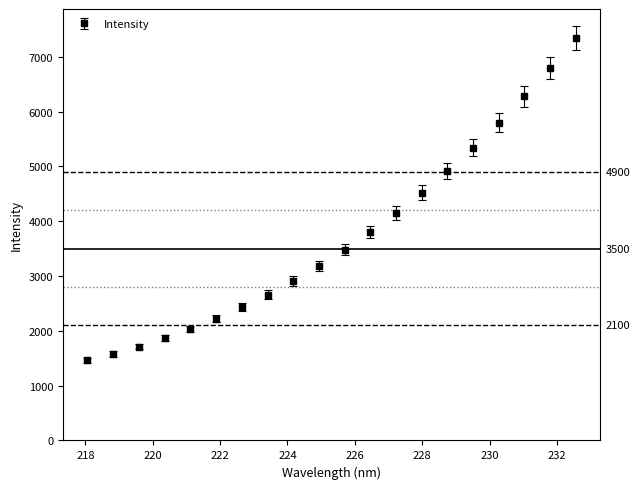

What is the minimum value shown in the chart?

1461.4